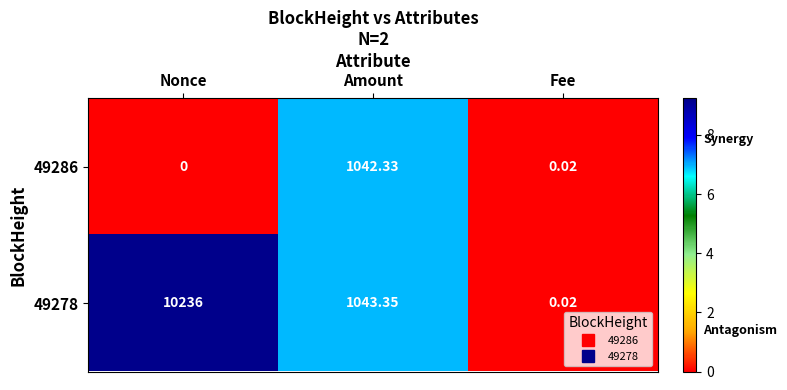

Is the value of 49278 at Amount greater than the value of 49286 at Nonce?

Yes